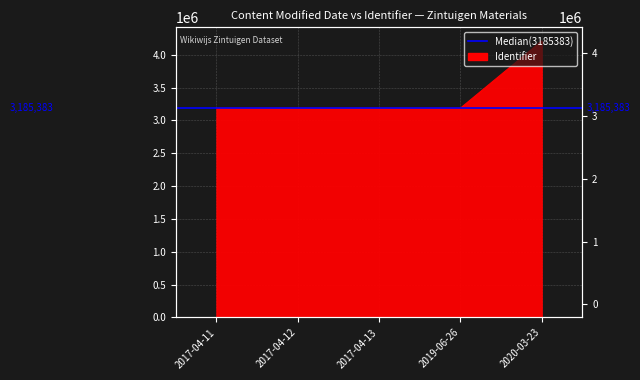

How many points are lower than both their immediate neighbors (excluding endpoints)?

1